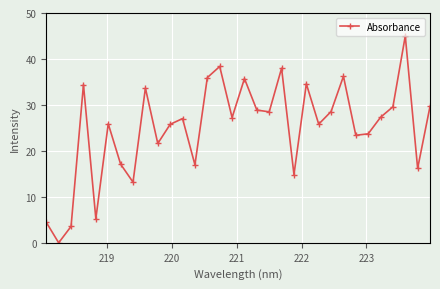

What is the sum of all values?

796.4